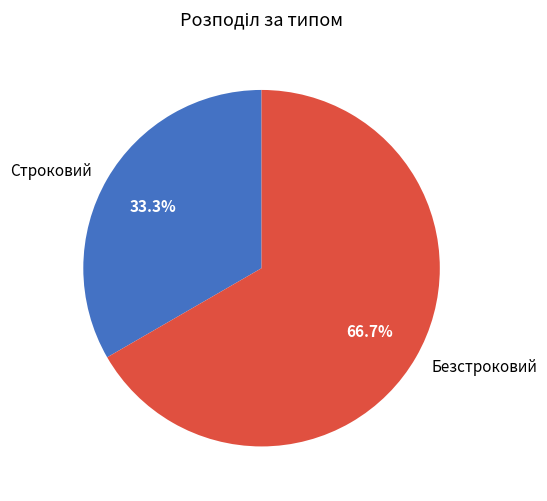

The Безстроковий slice represents 73% of the pie. True or false?

False